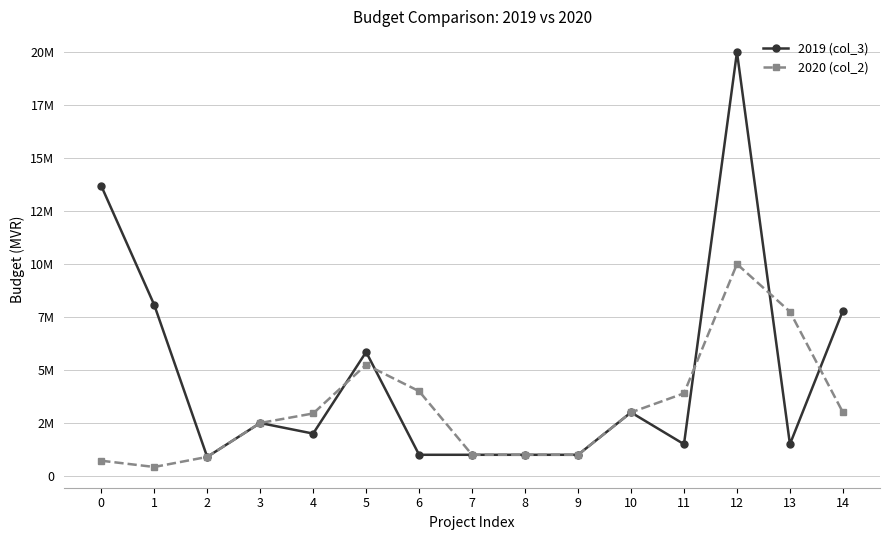

Does the chart have visible grid lines?

Yes